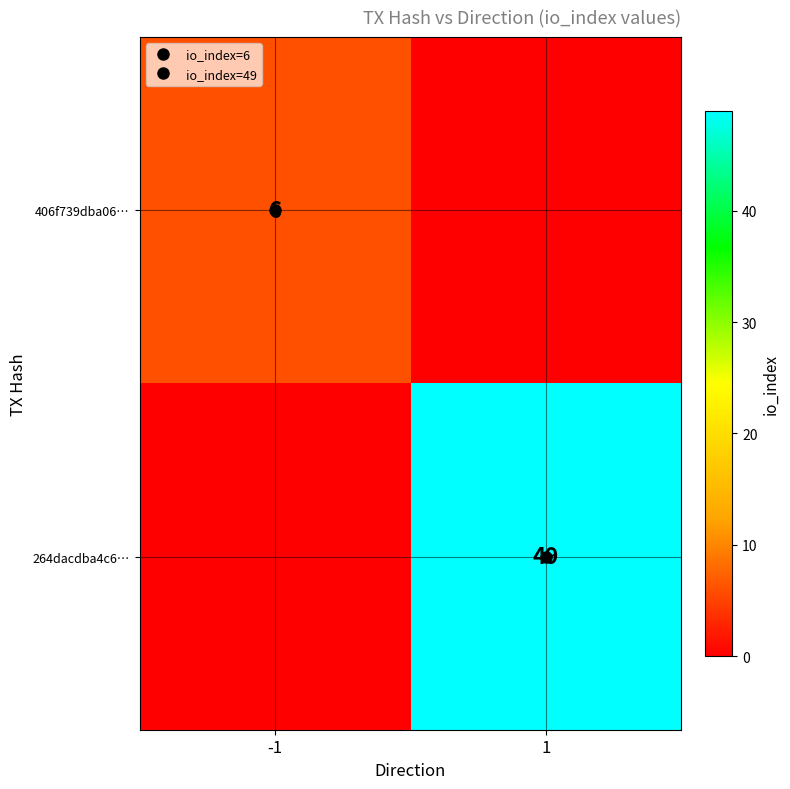

How many values in 264dacdba4c6… are above zero?

1